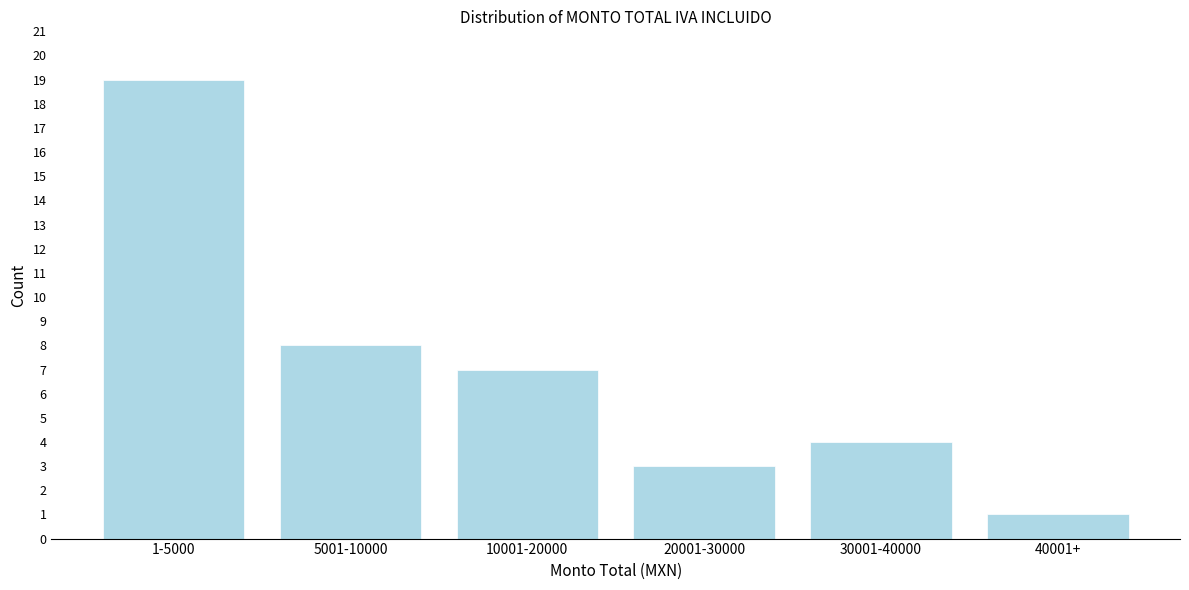

Reading right to left, what are all the values shown in this chart?

40001+=1	30001-40000=4	20001-30000=3	10001-20000=7	5001-10000=8	1-5000=19